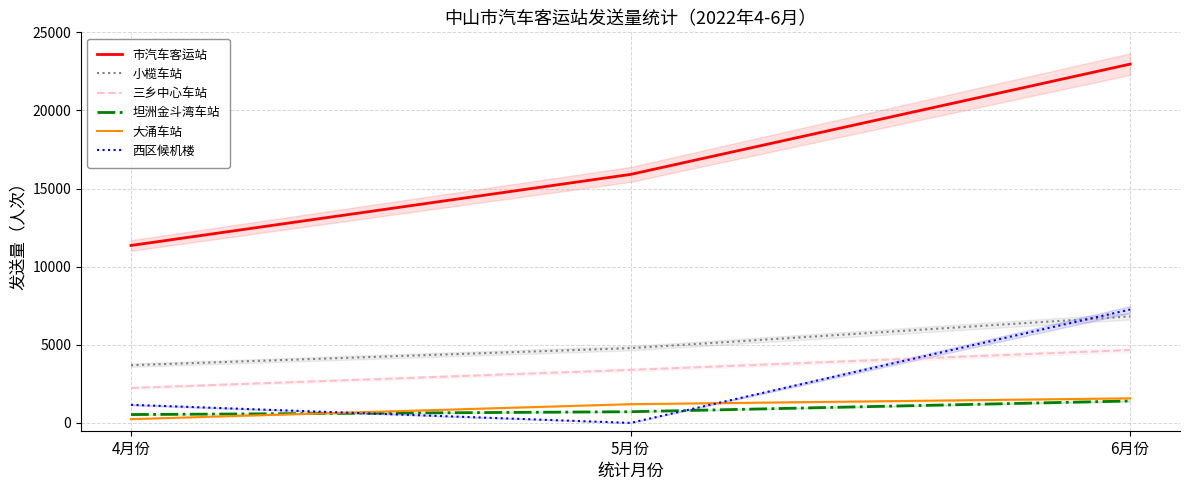

What is the difference between the highest and lowest values at 6月份?

21561